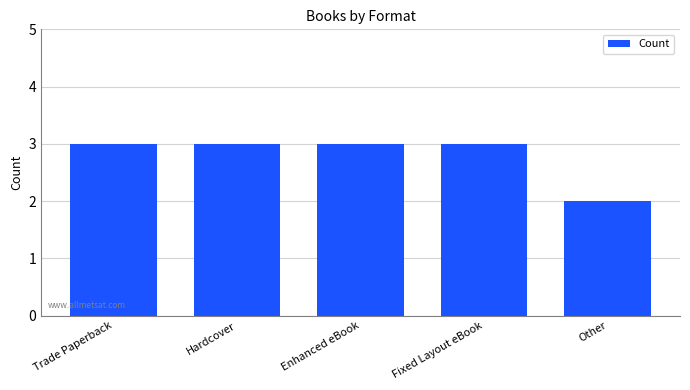

What is the label of the 3rd bar from the right?

Enhanced eBook